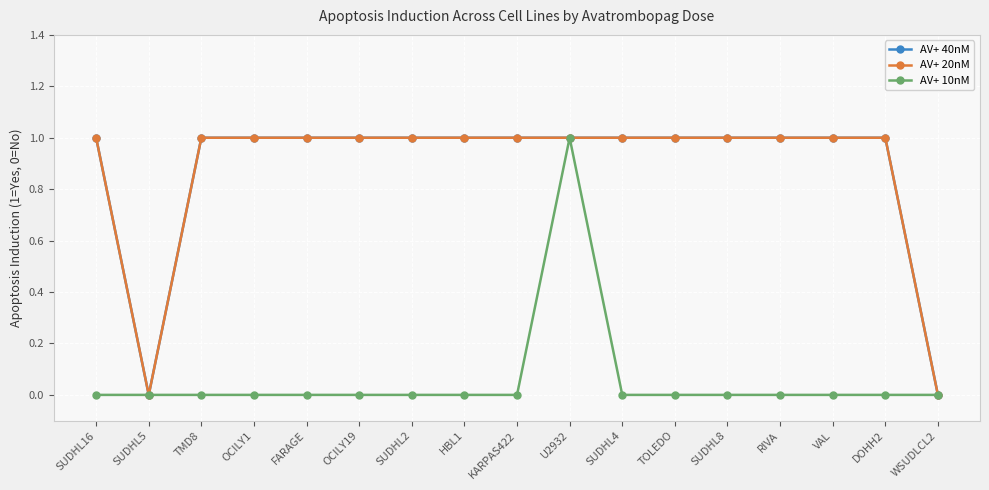

Does the chart have visible grid lines?

Yes